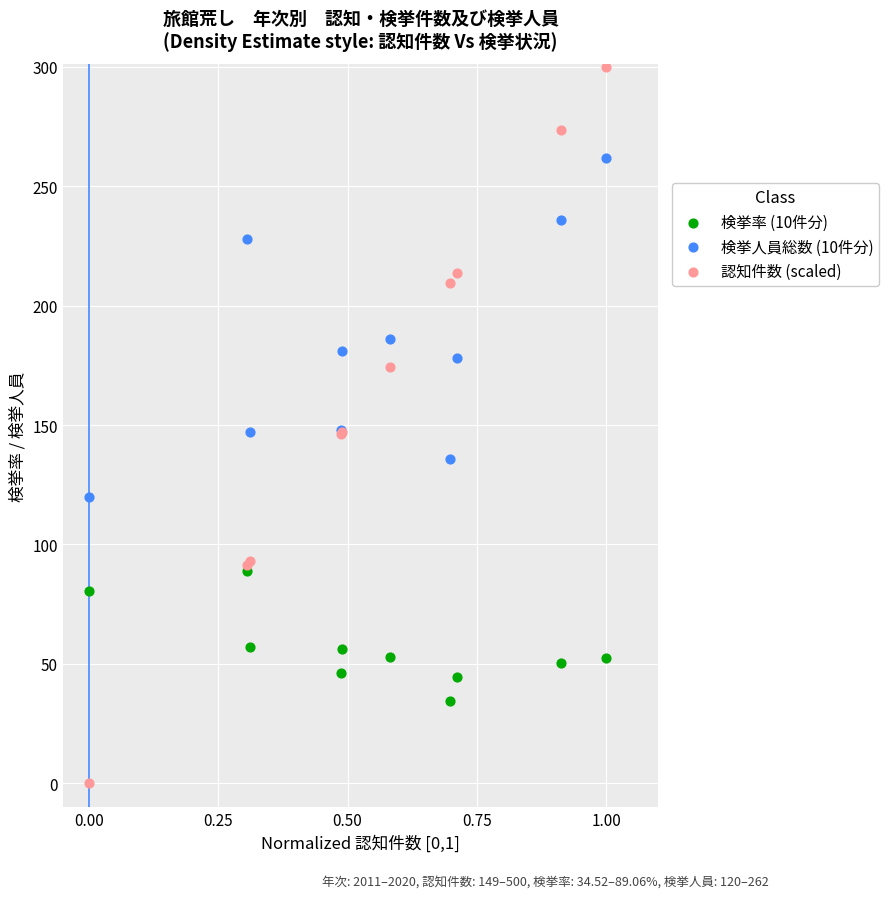

In the 検挙人員総数 (10件分) series, what Y value is closest to 191?

186.0